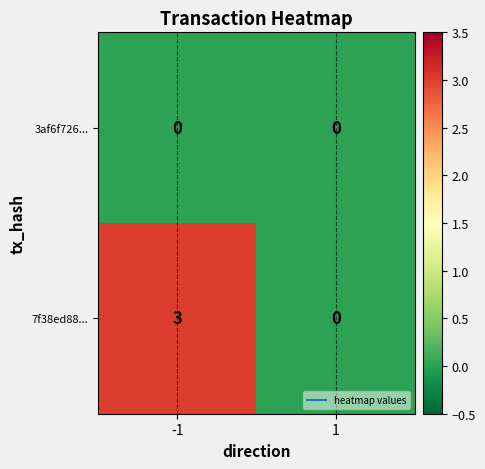

At how many categories does at least one series exceed 2?

1